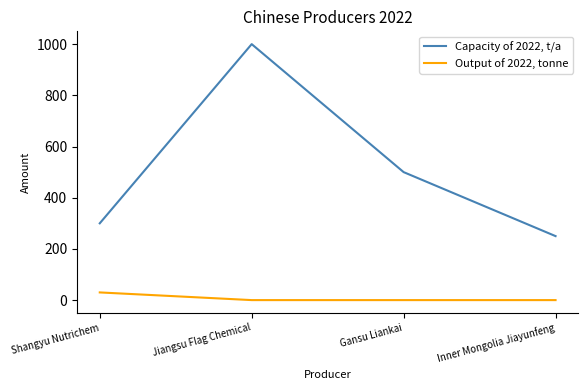

What is the difference between the highest and lowest values at Shangyu Nutrichem?

270